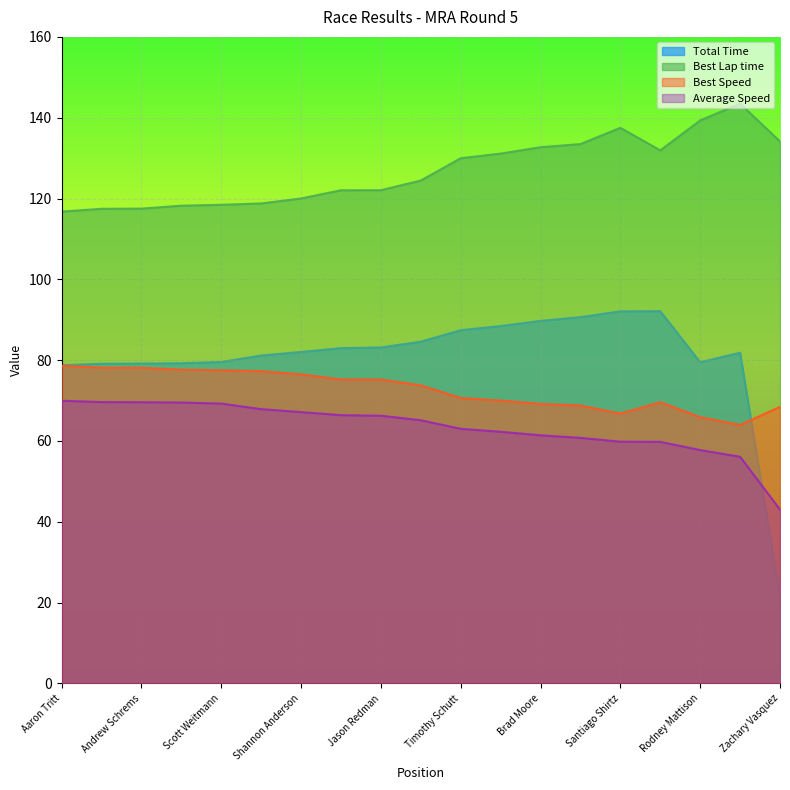

Where is the first local minimum for Best Speed?

Santiago Shirtz